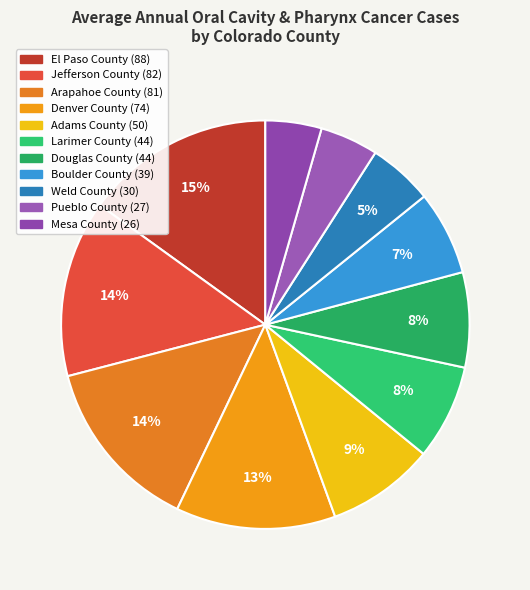

The Mesa County slice represents 4% of the pie. True or false?

True